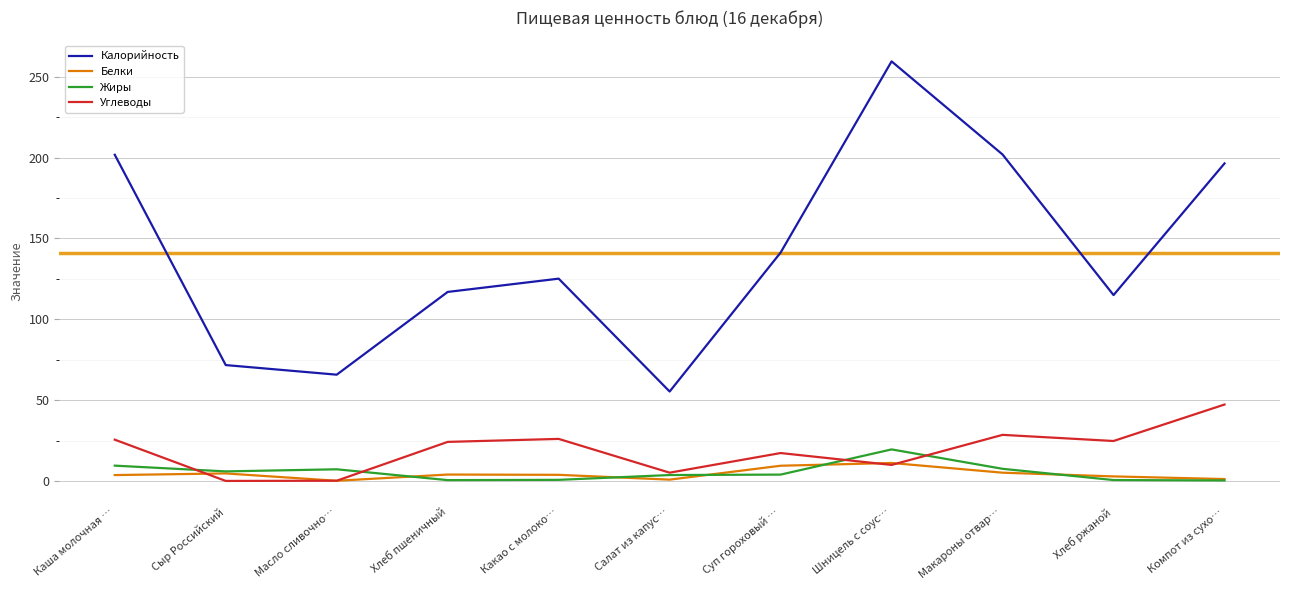

True or false: Жиры and Калорийность cross at least once.

False